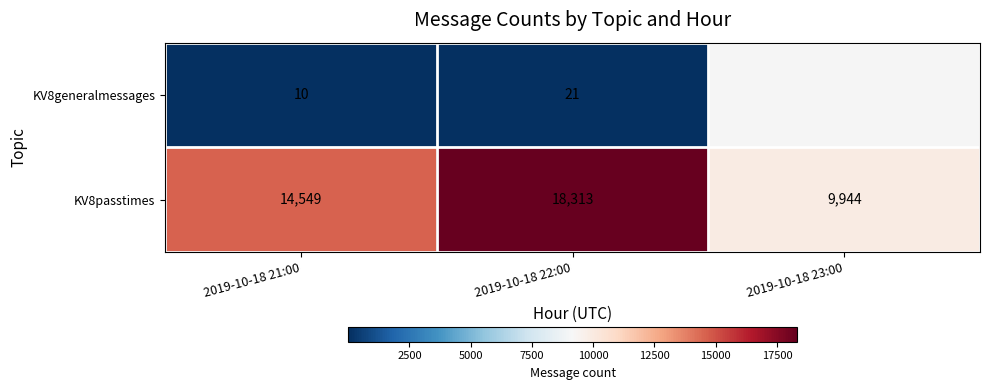

Where is KV8passtimes nearest to the value 14128?

2019-10-18 21:00